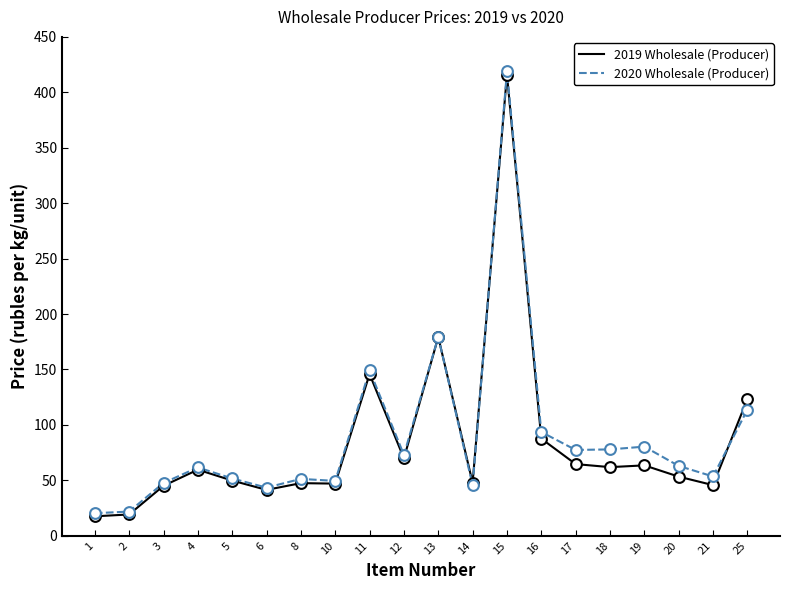

What are all the series names shown in the legend?

2019 Wholesale (Producer), 2020 Wholesale (Producer)